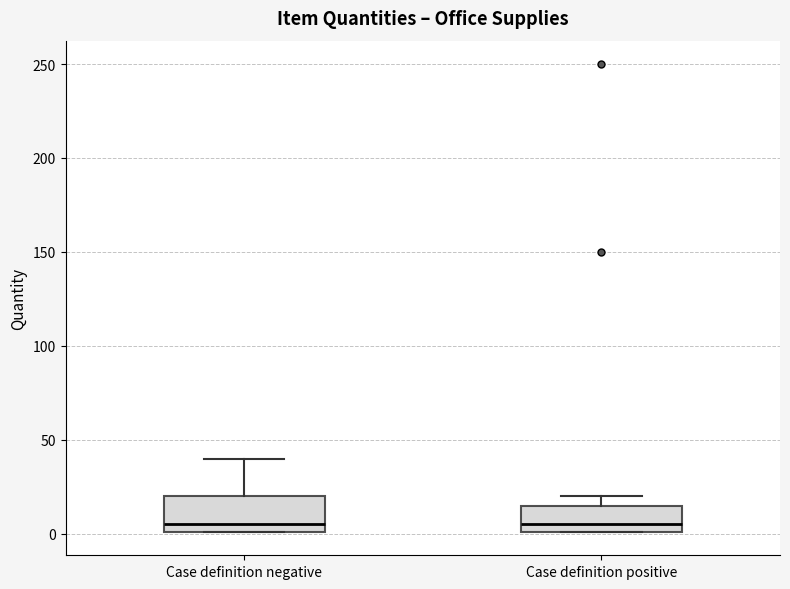

Which box is the tallest, from its lower edge to its upper edge?

Case definition negative